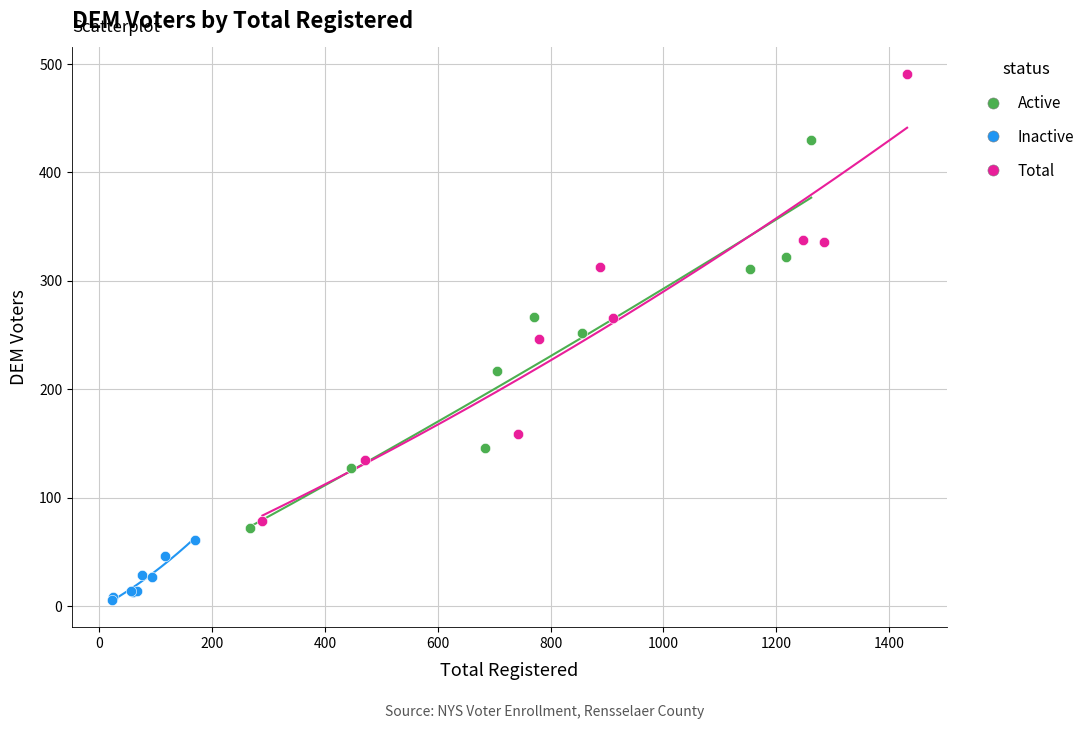

Which series contains the highest Y value?

Total